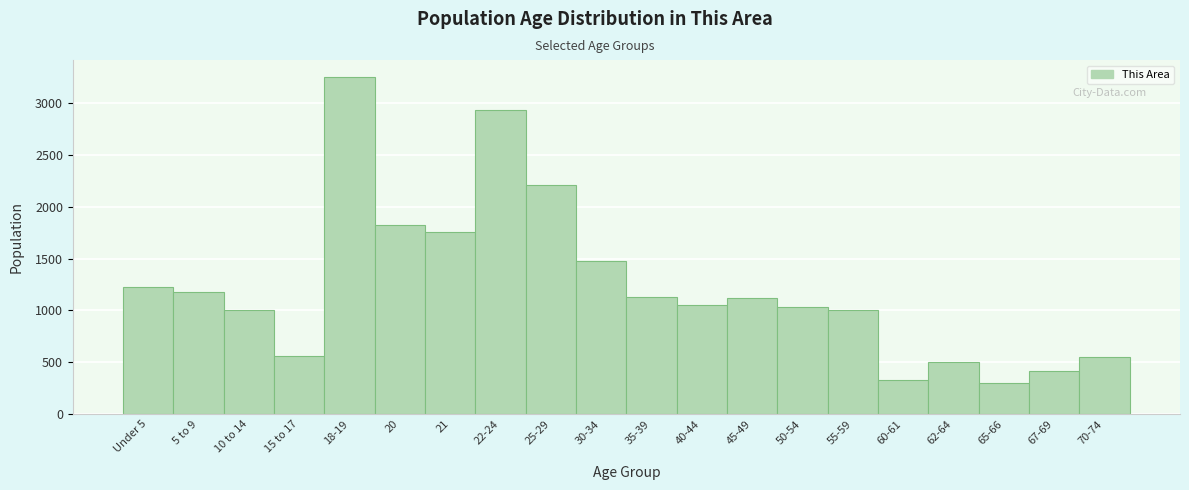

Which has a higher value, 25-29 or 18-19?

18-19